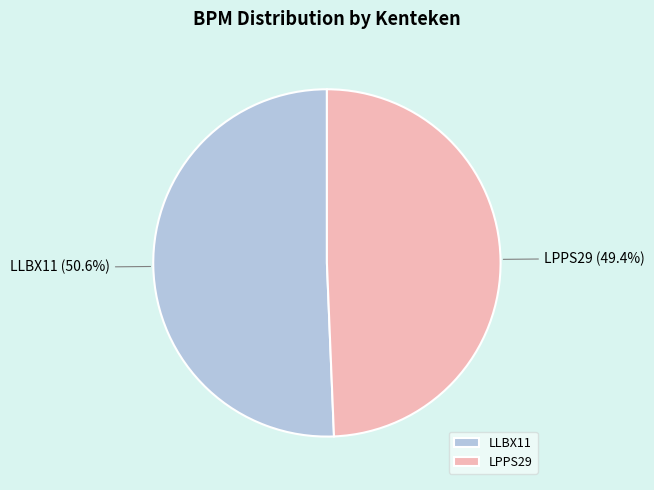

What is the majority slice?

LLBX11